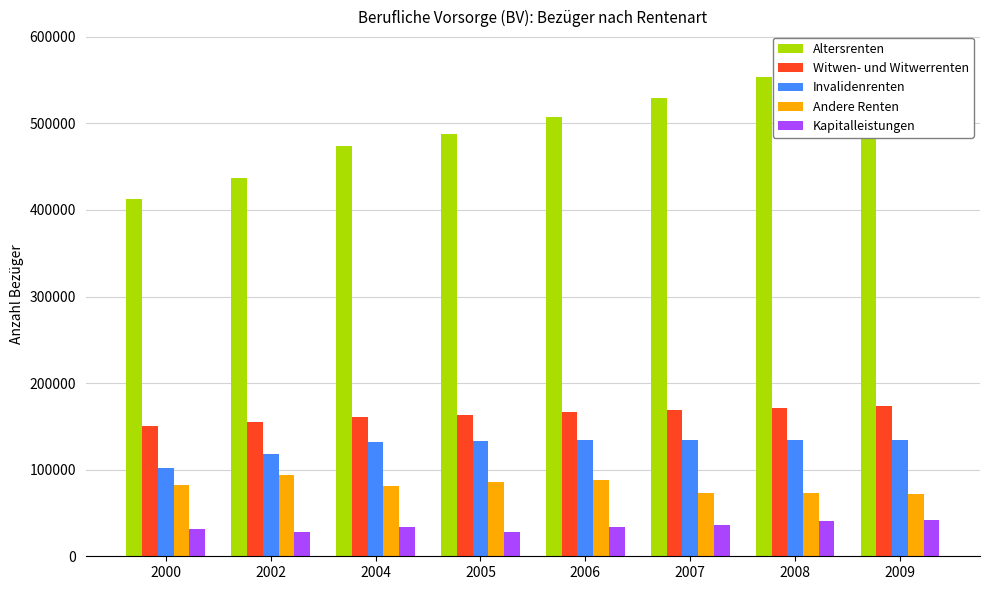

Is the value of Altersrenten at 2004 greater than the value of Kapitalleistungen at 2006?

Yes